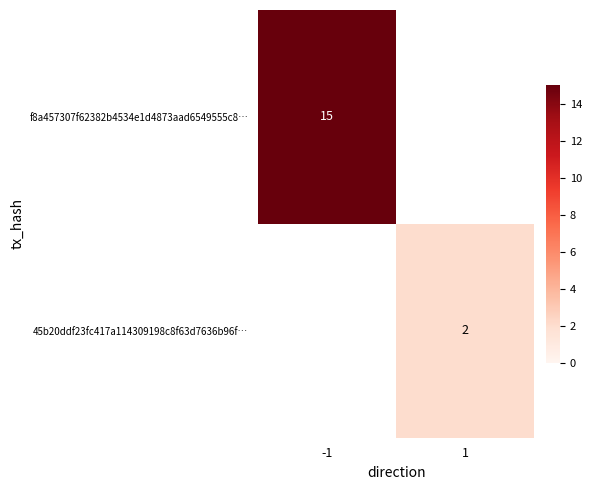

The f8a457307f62382b4534e1d4873aad6549555c8… series shows 25 at -1. True or false?

False